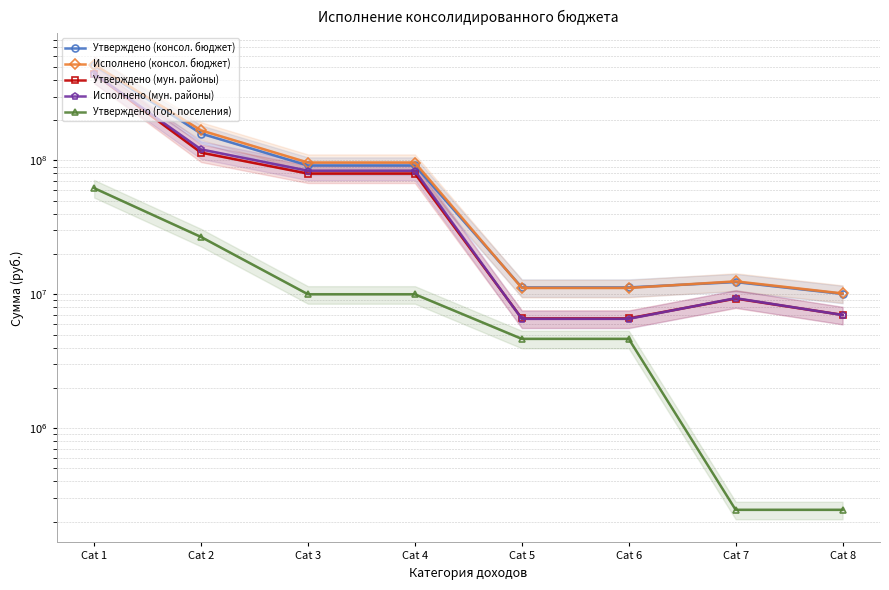

The value of Утверждено (мун. районы) at Cat 6 is 3013992.4. True or false?

False